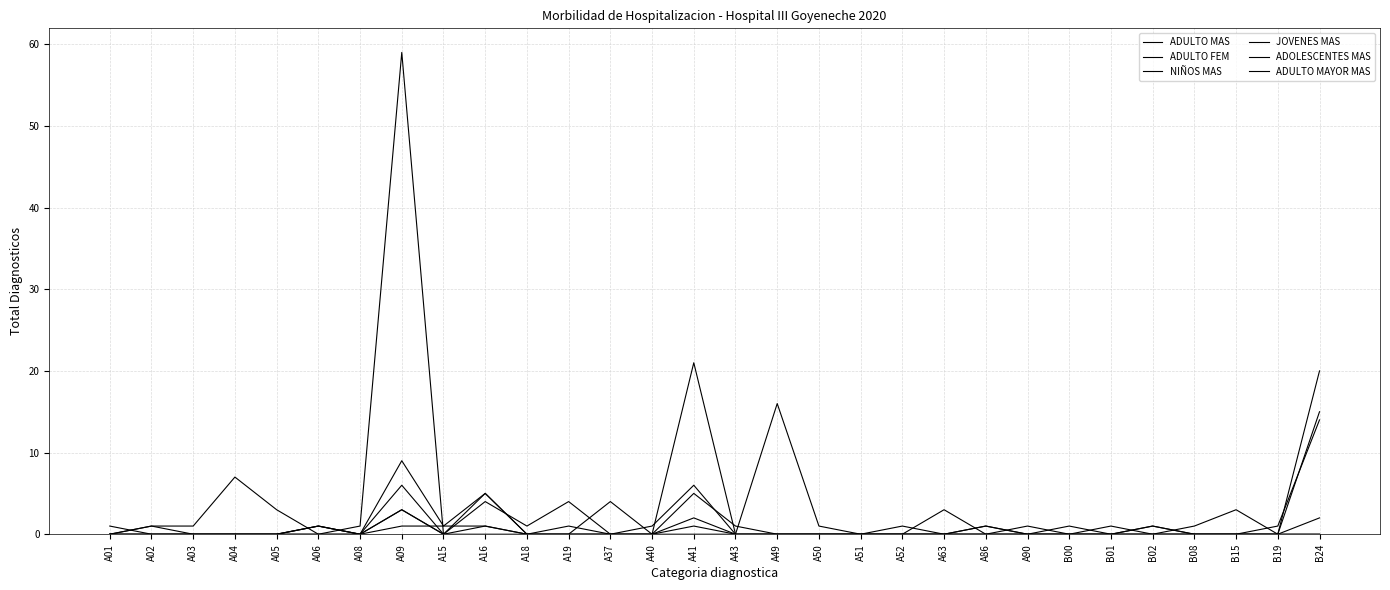

Reading left to right, list all the values displayed in this chart.

ADULTO MAS: A01=0	A02=0	A03=0	A04=0	A05=0	A06=1	A08=0	A09=9	A15=1	A16=5	A18=0	A19=1	A37=0	A40=1	A41=6	A43=0	A49=0	A50=0	A51=0	A52=1	A63=0	A86=1	A90=0	B00=0	B01=0	B02=1	B08=0	B15=0	B19=0	B24=20
ADULTO FEM: A01=0	A02=0	A03=0	A04=0	A05=0	A06=0	A08=0	A09=3	A15=0	A16=5	A18=0	A19=0	A37=0	A40=0	A41=5	A43=1	A49=0	A50=0	A51=0	A52=0	A63=3	A86=0	A90=0	B00=0	B01=0	B02=0	B08=0	B15=0	B19=1	B24=14
NIÑOS MAS: A01=0	A02=1	A03=1	A04=7	A05=3	A06=0	A08=1	A09=59	A15=0	A16=0	A18=0	A19=0	A37=4	A40=0	A41=1	A43=0	A49=16	A50=1	A51=0	A52=0	A63=0	A86=0	A90=1	B00=0	B01=1	B02=0	B08=1	B15=3	B19=0	B24=0
JOVENES MAS: A01=0	A02=0	A03=0	A04=0	A05=0	A06=1	A08=0	A09=3	A15=0	A16=4	A18=1	A19=4	A37=0	A40=0	A41=2	A43=0	A49=0	A50=0	A51=0	A52=0	A63=0	A86=1	A90=0	B00=0	B01=0	B02=0	B08=0	B15=0	B19=0	B24=15
ADOLESCENTES MAS: A01=0	A02=1	A03=0	A04=0	A05=0	A06=0	A08=0	A09=1	A15=1	A16=1	A18=0	A19=0	A37=0	A40=0	A41=0	A43=0	A49=0	A50=0	A51=0	A52=0	A63=0	A86=0	A90=0	B00=0	B01=0	B02=1	B08=0	B15=0	B19=0	B24=2
ADULTO MAYOR MAS: A01=1	A02=0	A03=0	A04=0	A05=0	A06=1	A08=0	A09=6	A15=0	A16=1	A18=0	A19=0	A37=0	A40=0	A41=21	A43=0	A49=0	A50=0	A51=0	A52=0	A63=0	A86=0	A90=0	B00=1	B01=0	B02=0	B08=0	B15=0	B19=0	B24=0